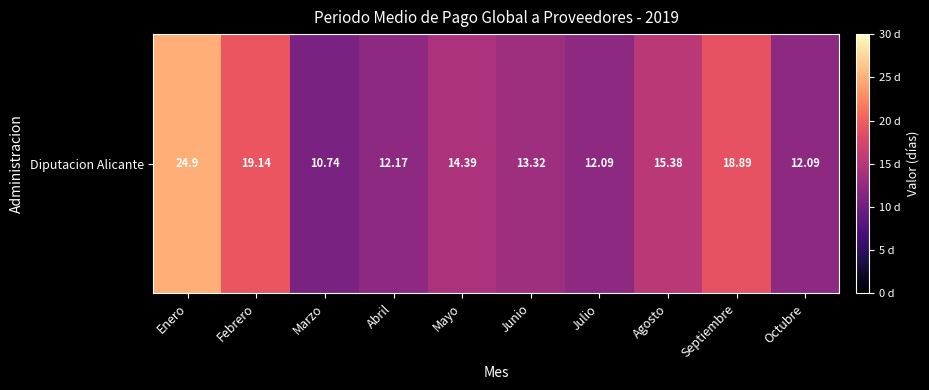

Count the number of categories in the chart.

10